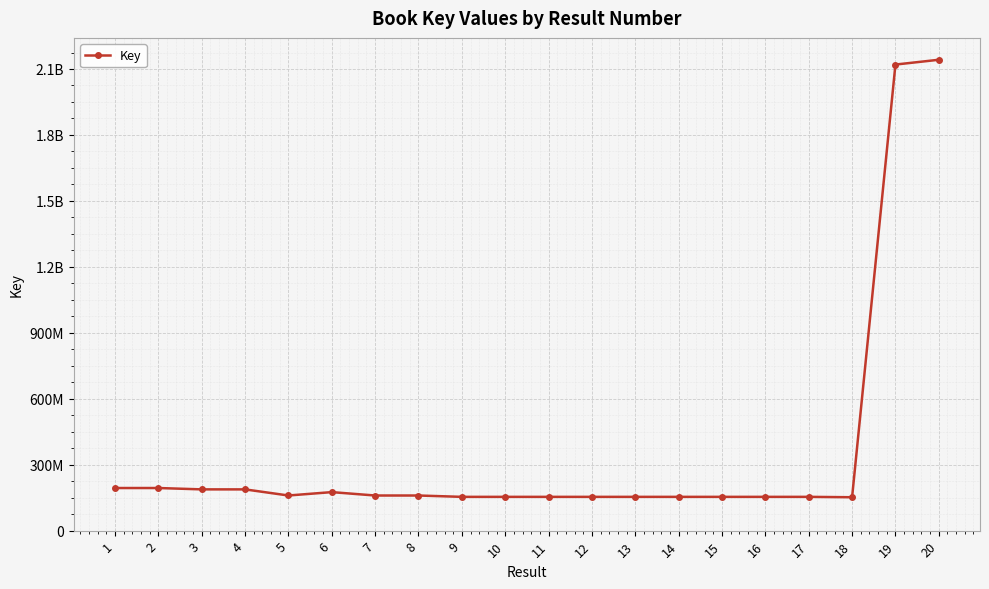

Rank the categories by value from lowest to highest.

18, 12, 10, 9, 16, 11, 13, 14, 17, 15, 7, 8, 5, 6, 4, 3, 1, 2, 19, 20